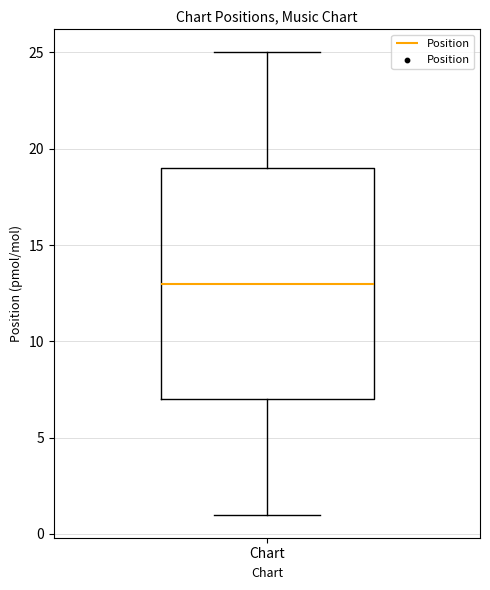

Where is the lower edge of the box for Chart on the y-axis? The values are not printed on the chart, so give them approximately, as read against the axis.

7